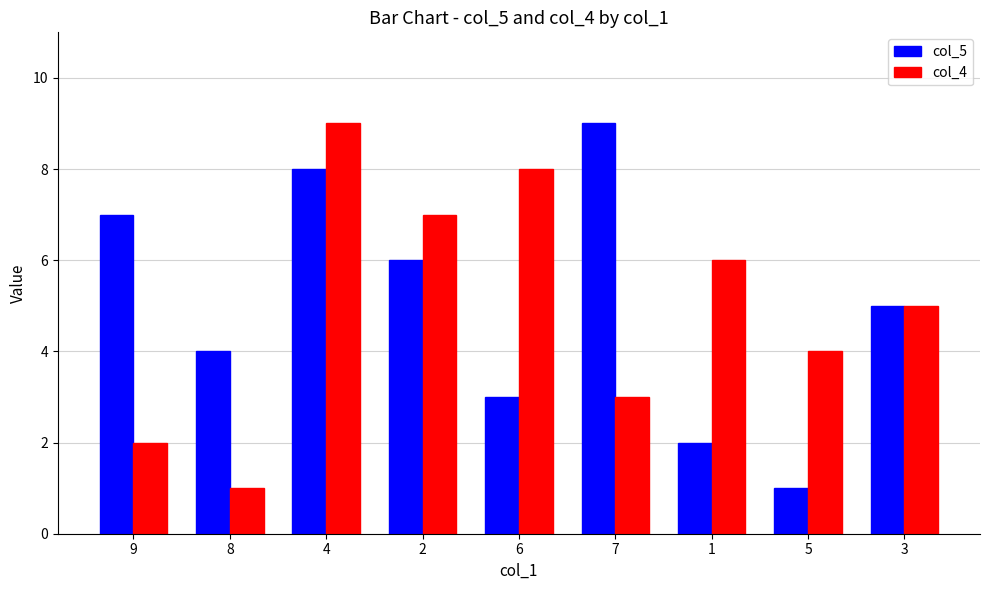

The col_4 series shows 4 at 5. True or false?

True